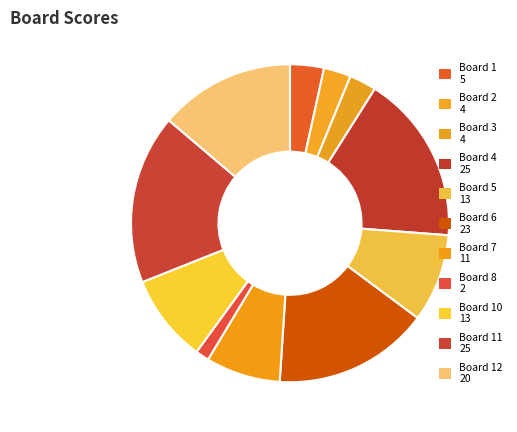

How many slices are in this pie chart?

11